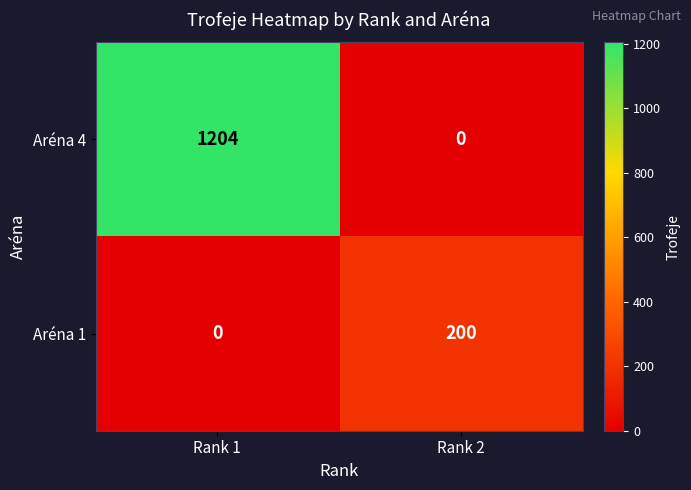

At which category does the chart reach its peak across all series?

Rank 1